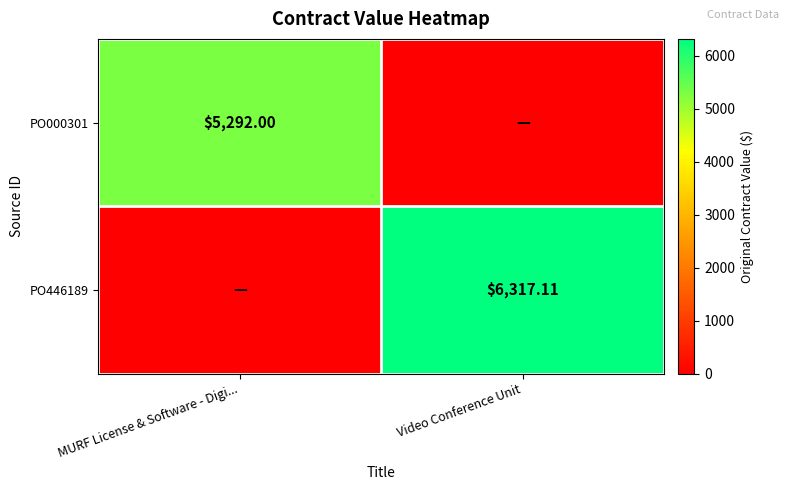

Is the value of PO446189 at Video Conference Unit greater than the value of PO000301 at MURF License & Software - Digi...?

Yes